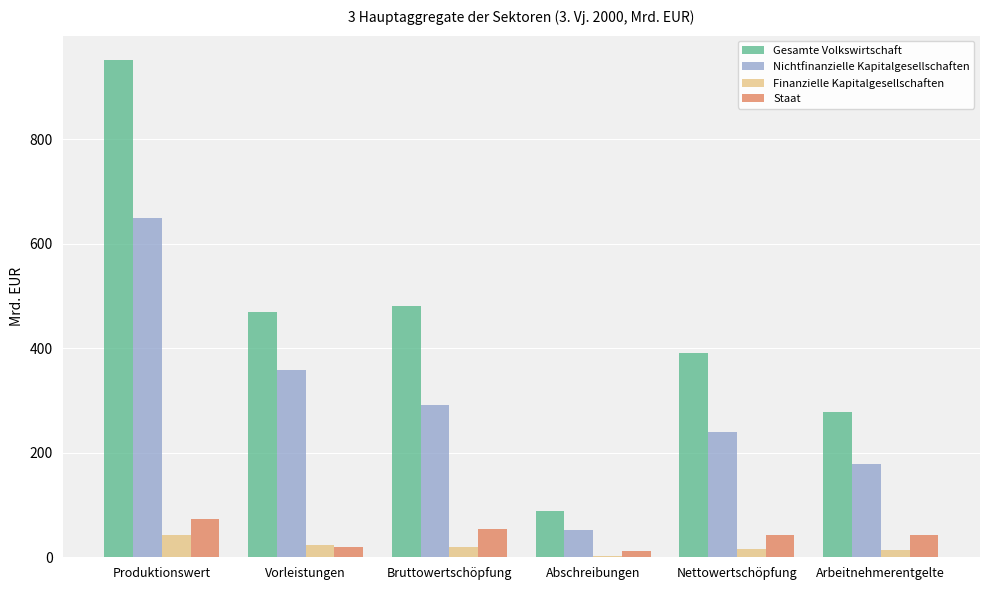

What are all the series names shown in the legend?

Gesamte Volkswirtschaft, Nichtfinanzielle Kapitalgesellschaften, Finanzielle Kapitalgesellschaften, Staat